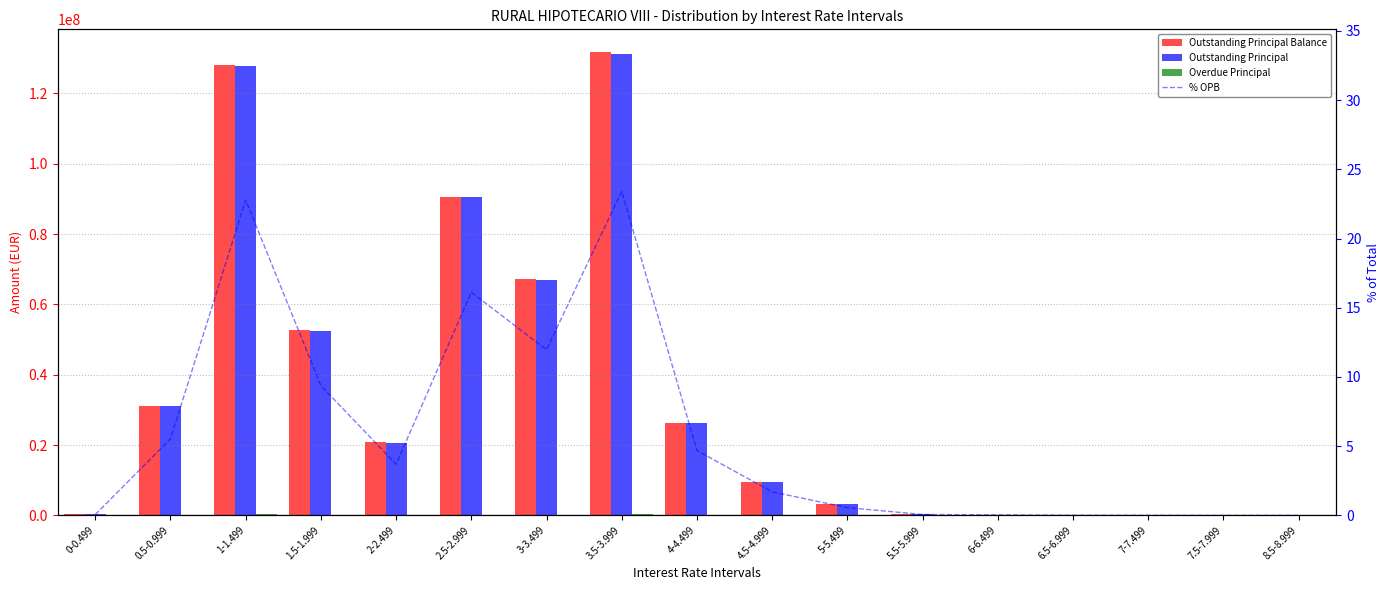

At how many categories does at least one series exceed 74463856?

3